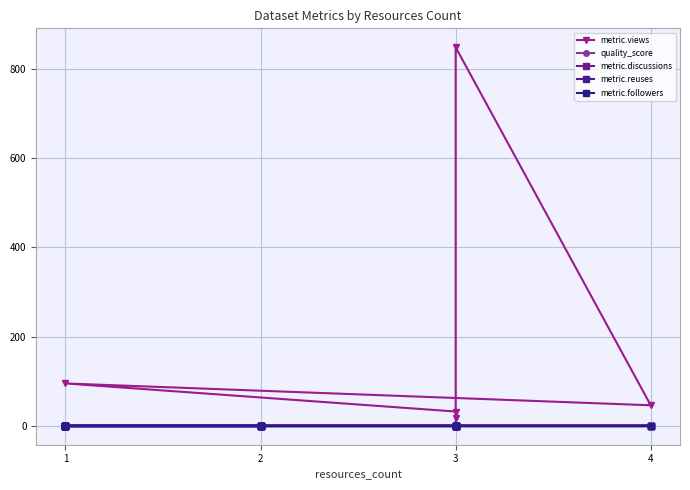

Does the chart display data point markers on the line(s)?

Yes